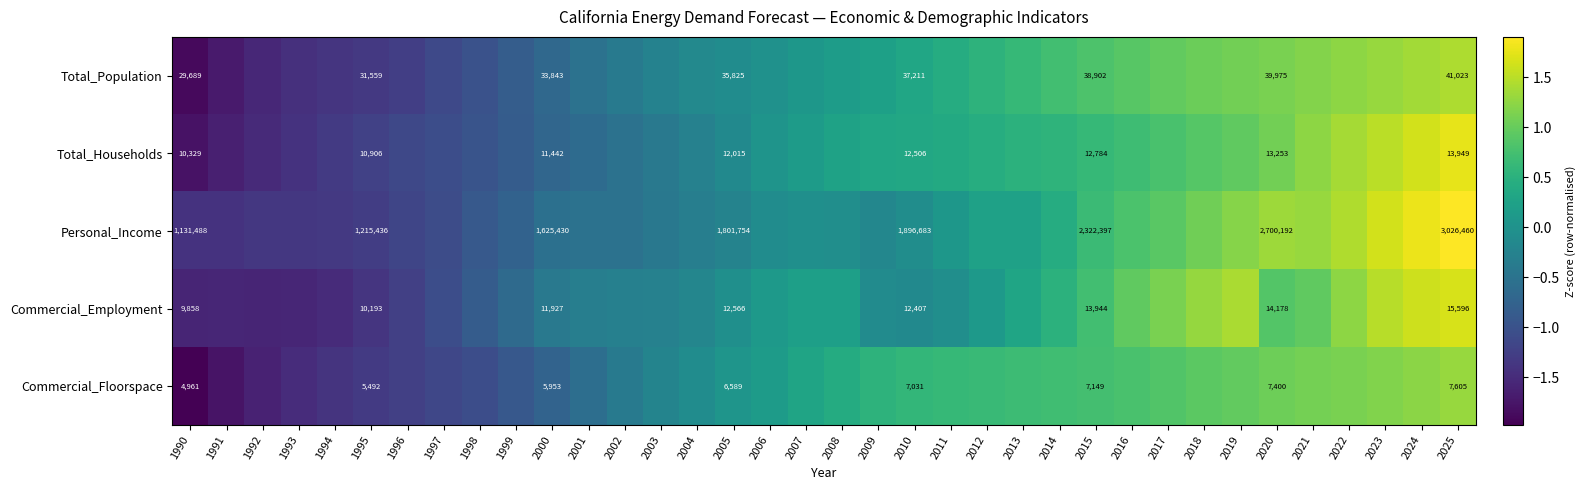

Is it true that Commercial_Employment equals 1.2 at 2015?

False